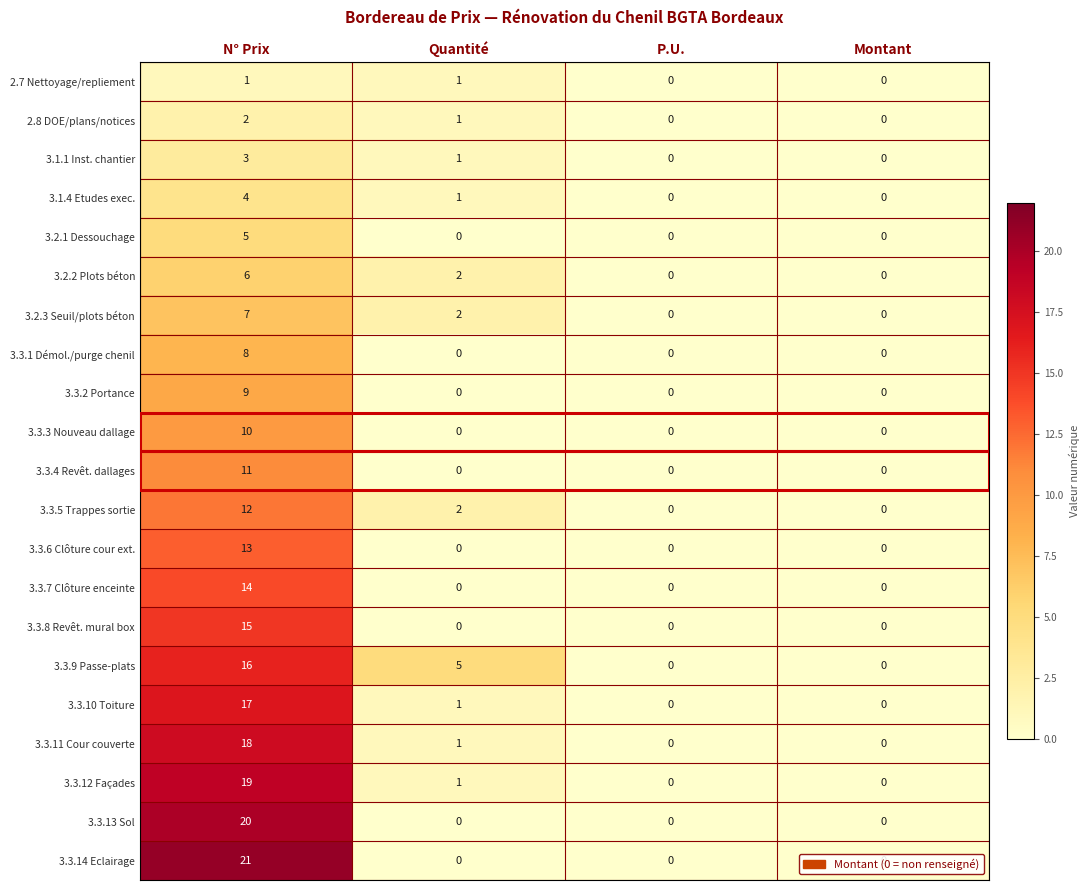

What is the greatest value displayed?

21